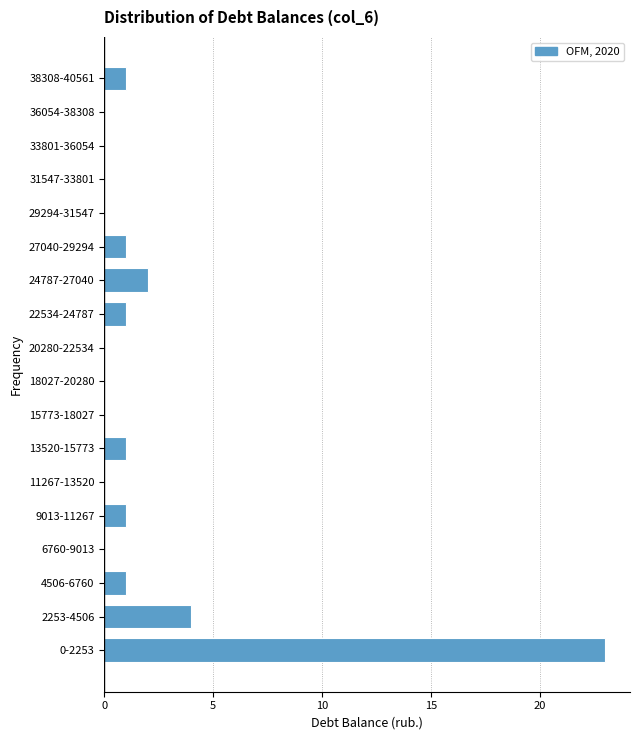

Reading bottom to top, transcribe all the data shown in this chart.

0-2253=23	2253-4506=4	4506-6760=1	6760-9013=0	9013-11267=1	11267-13520=0	13520-15773=1	15773-18027=0	18027-20280=0	20280-22534=0	22534-24787=1	24787-27040=2	27040-29294=1	29294-31547=0	31547-33801=0	33801-36054=0	36054-38308=0	38308-40561=1